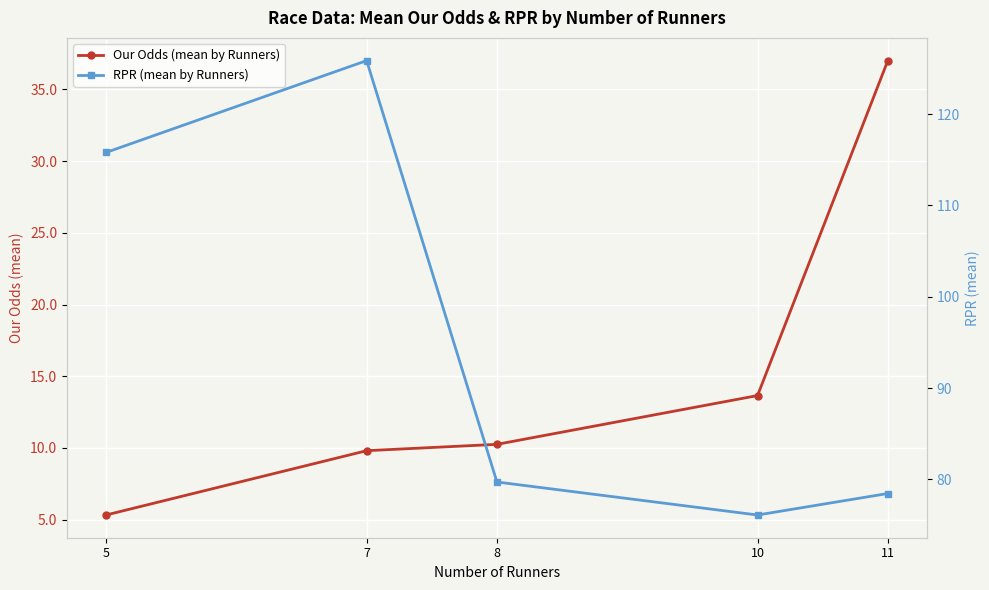

What is the approximate value of RPR (mean by Runners) at 10?

76.1